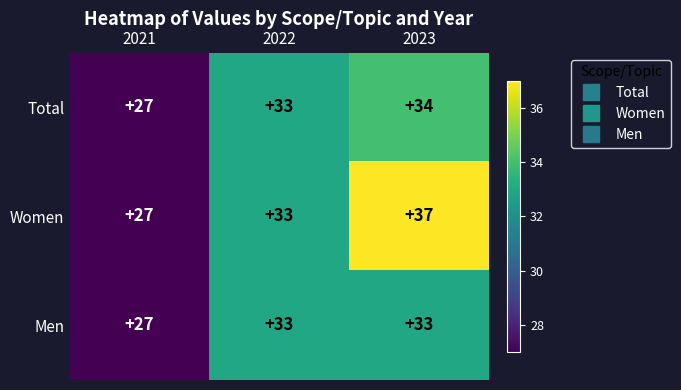

What is the minimum value shown in the chart?

27